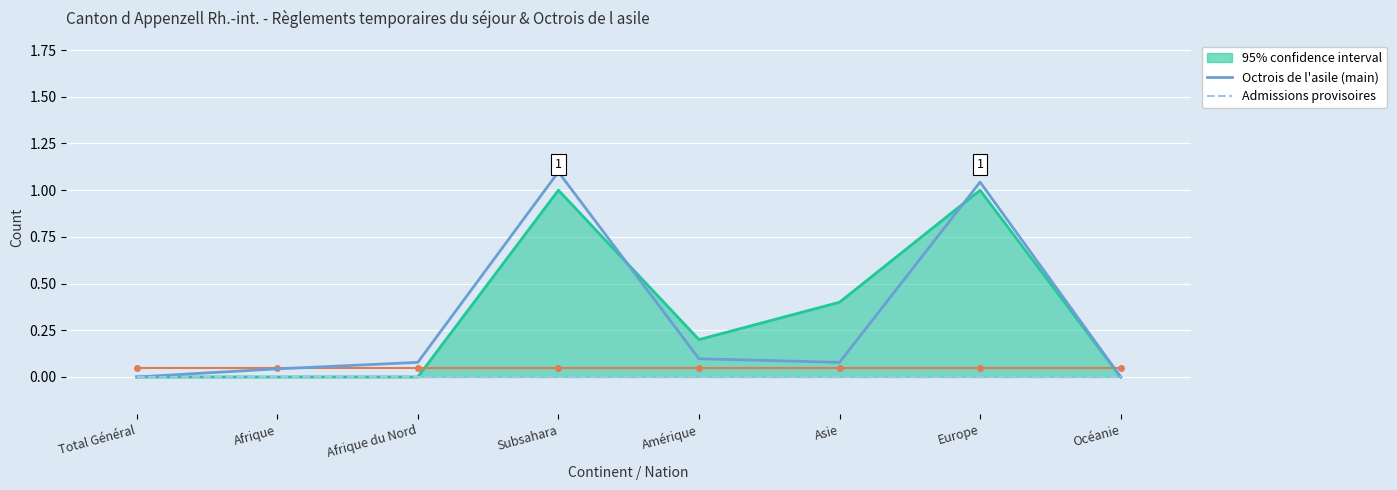

Rank the series by their average value, from highest to lowest.

Octrois de l'asile (main), Admissions provisoires